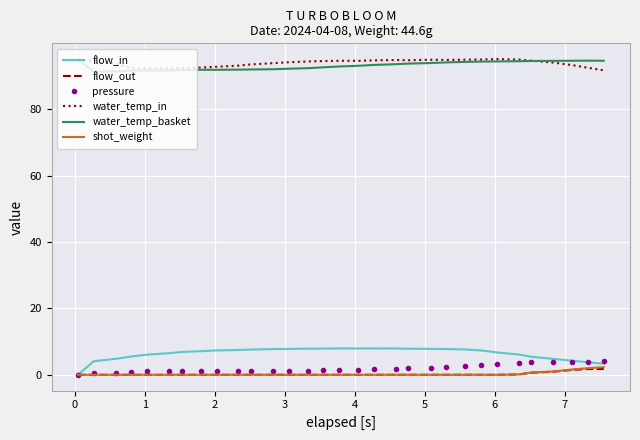

True or false: water_temp_in and flow_in cross at least once.

False